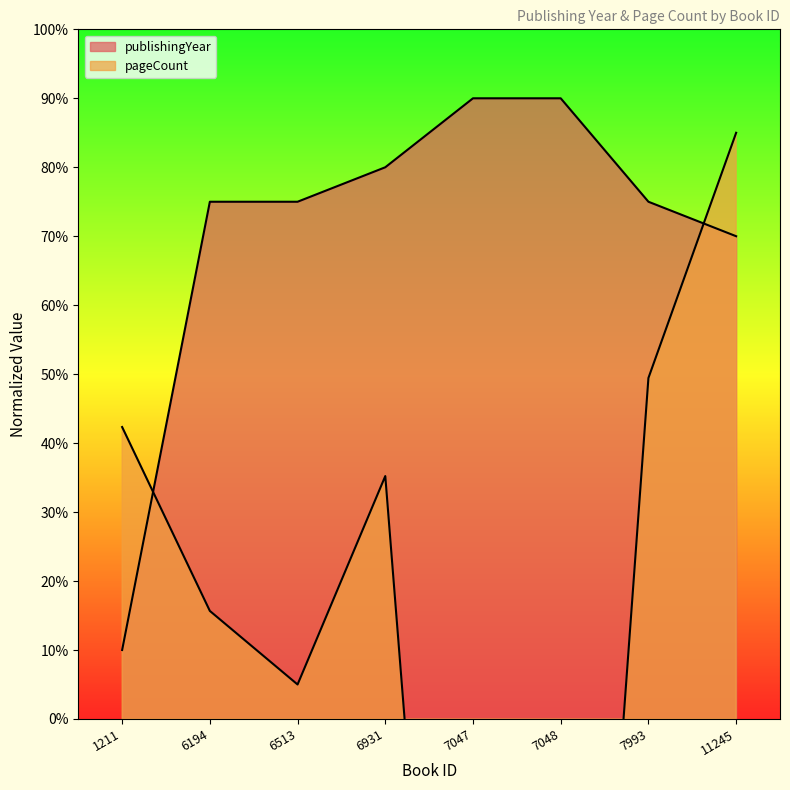

What is the value of the pageCount point at the 1st from the left?

42.3